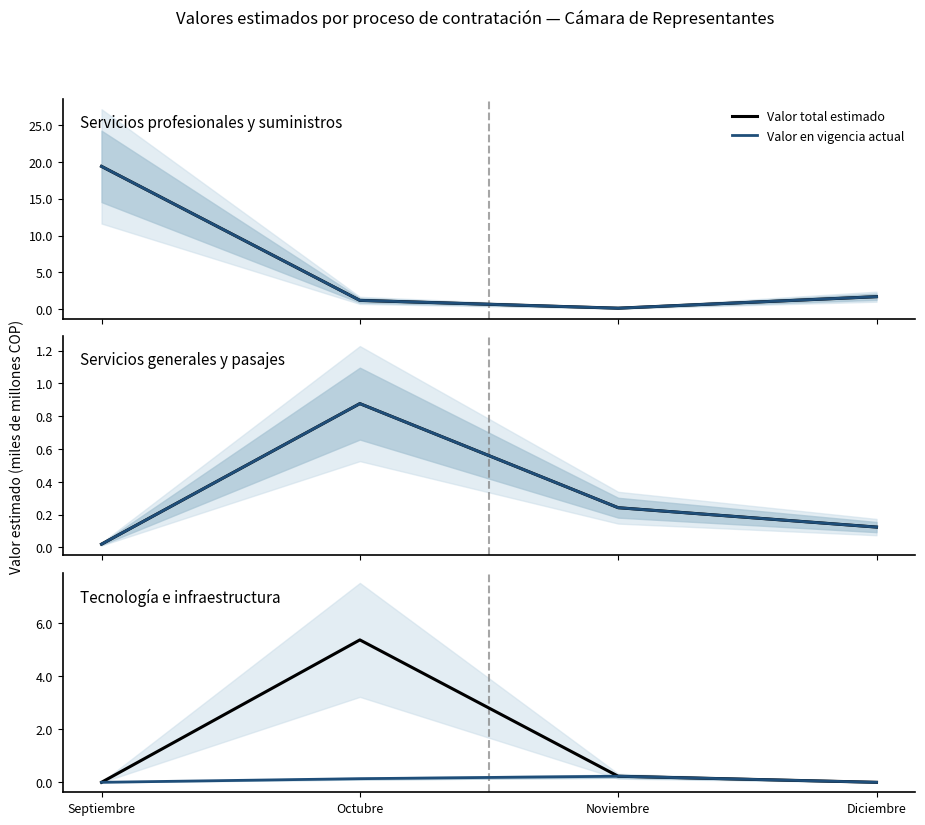

What are all the series names shown in the legend?

Valor total estimado, Valor en vigencia actual